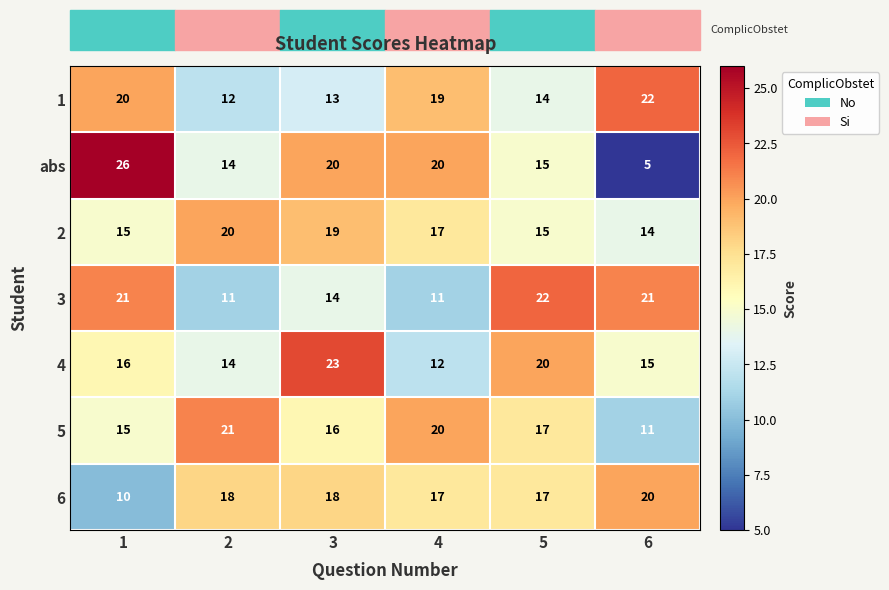

What is the difference between the second highest and second lowest values in the abs series?

6